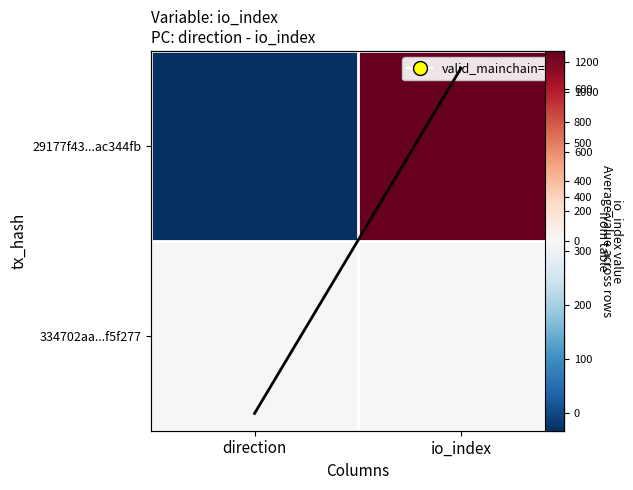

Which has a higher value, io_index or direction?

io_index